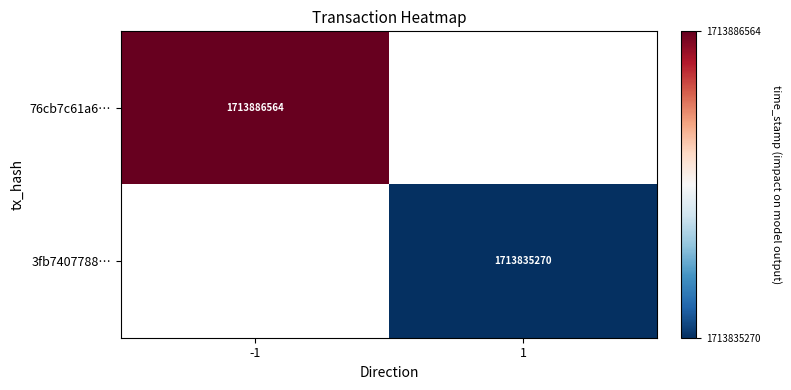

True or false: 76cb7c61a6… has a value of 1713886564 at -1.

True